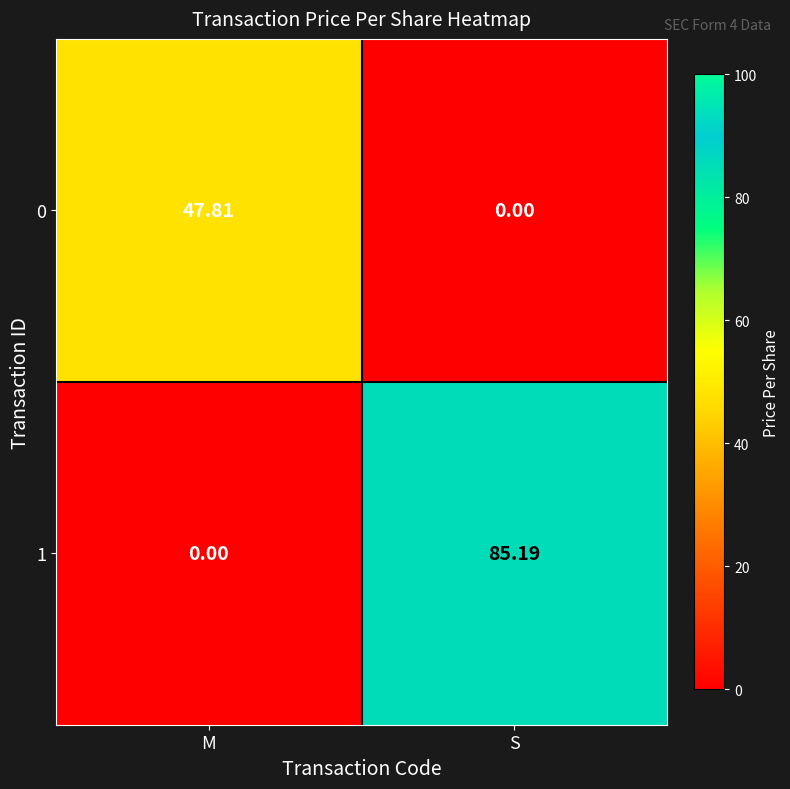

At which category does the chart reach its peak across all series?

S